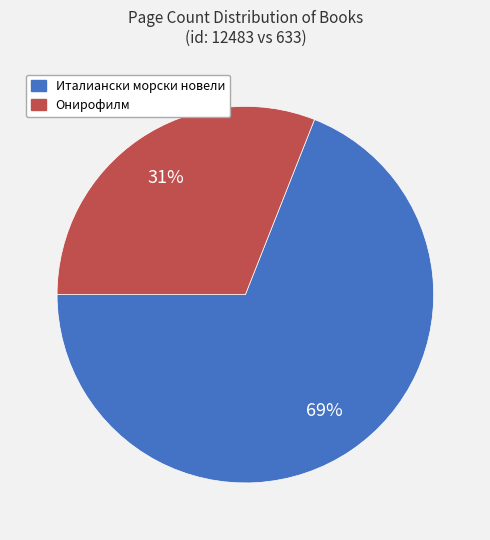

Is there a majority slice in this chart?

Yes